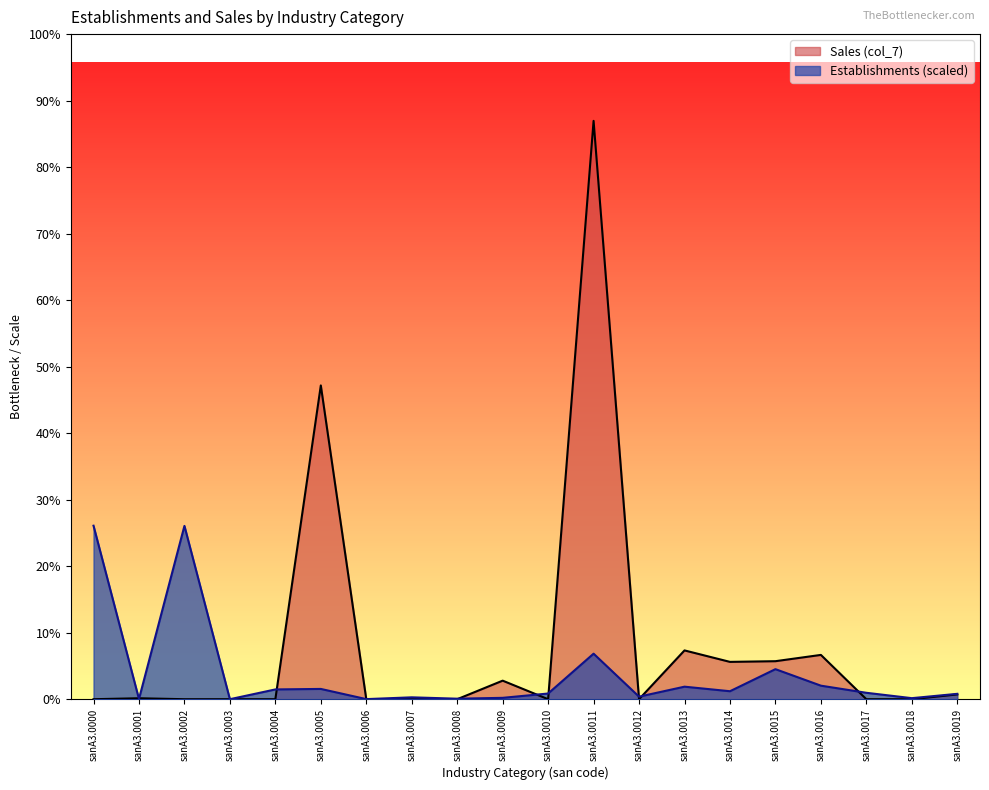

Reading left to right, transcribe all the data shown in this chart.

Establishments: sanA3.0000=1971529.8	sanA3.0001=2300.4	sanA3.0002=1969229.4	sanA3.0003=64.8	sanA3.0004=111165.7	sanA3.0005=116770.9	sanA3.0006=1069.2	sanA3.0007=21384.2	sanA3.0008=5864.5	sanA3.0009=15519.8	sanA3.0010=64638.7	sanA3.0011=517271.8	sanA3.0012=28901.1	sanA3.0013=142367.2	sanA3.0014=90656.2	sanA3.0015=341467.4	sanA3.0016=153836.9	sanA3.0017=72965.6	sanA3.0018=11826.1	sanA3.0019=61139.5
Sales (col_7): sanA3.0000=0.0	sanA3.0001=10783.0	sanA3.0002=0.0	sanA3.0003=0.0	sanA3.0004=0.0	sanA3.0005=3565299.0	sanA3.0006=0.0	sanA3.0007=0.0	sanA3.0008=0.0	sanA3.0009=210758.0	sanA3.0010=0.0	sanA3.0011=6571766.0	sanA3.0012=0.0	sanA3.0013=554447.0	sanA3.0014=424132.0	sanA3.0015=431971.0	sanA3.0016=503399.0	sanA3.0017=0.0	sanA3.0018=0.0	sanA3.0019=54487.0